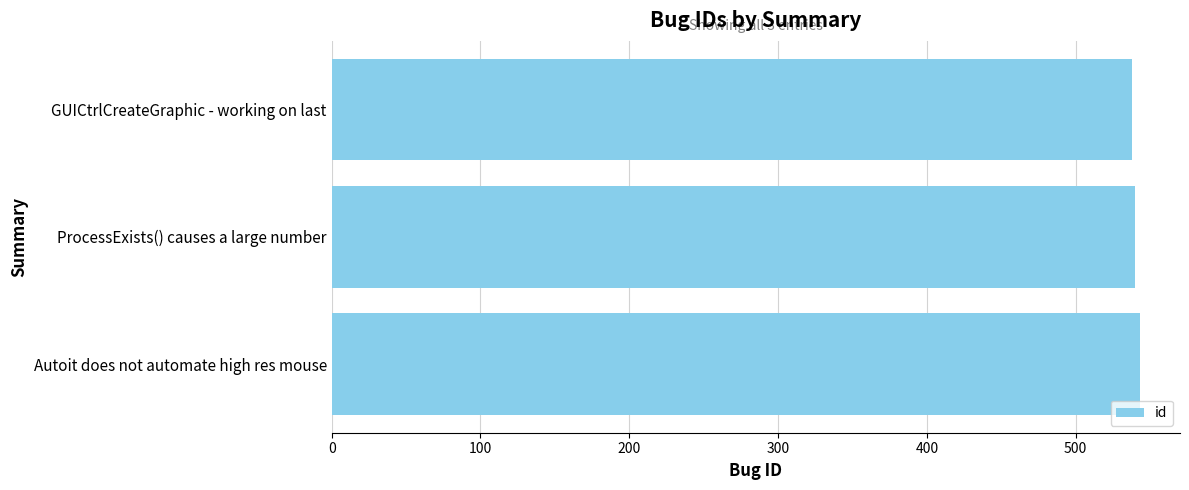

True or false: the data shows 202 at ProcessExists() causes a large number.

False